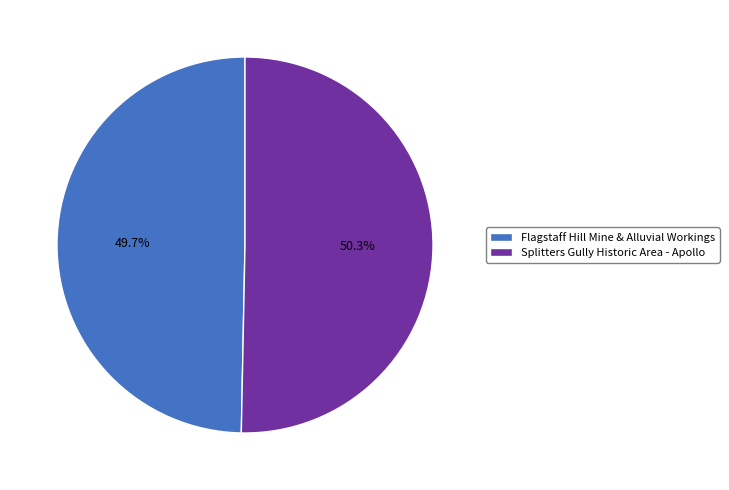

Is there any slice that represents more than half of the pie?

Yes